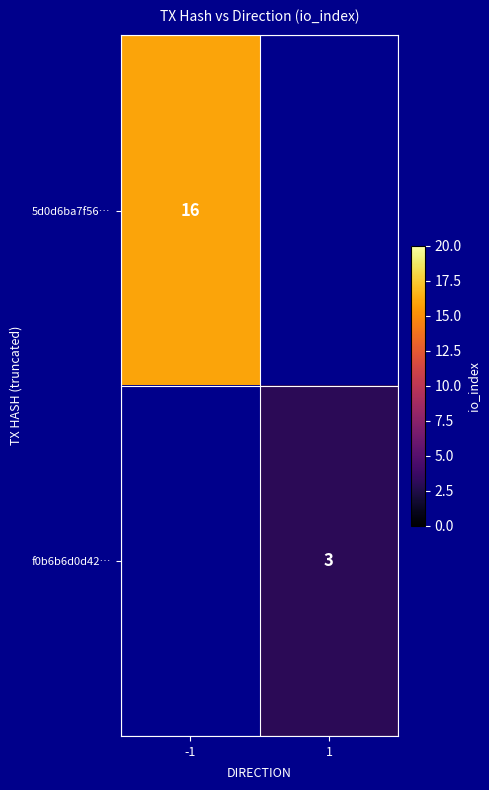

True or false: f0b6b6d0d42… has a value of 3 at 1.

True